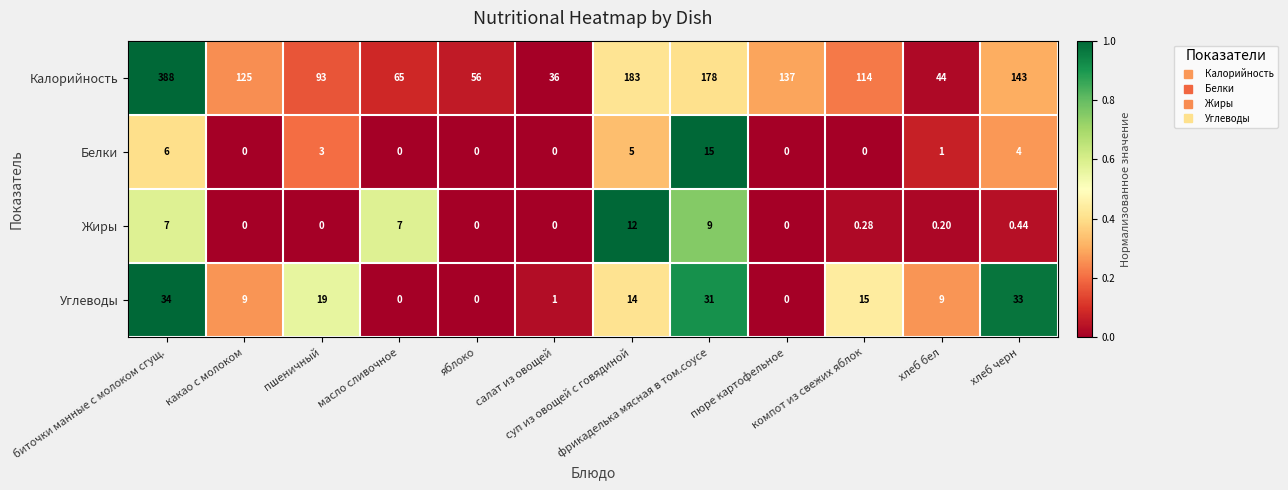

Which series has the largest total across all categories?

Калорийность